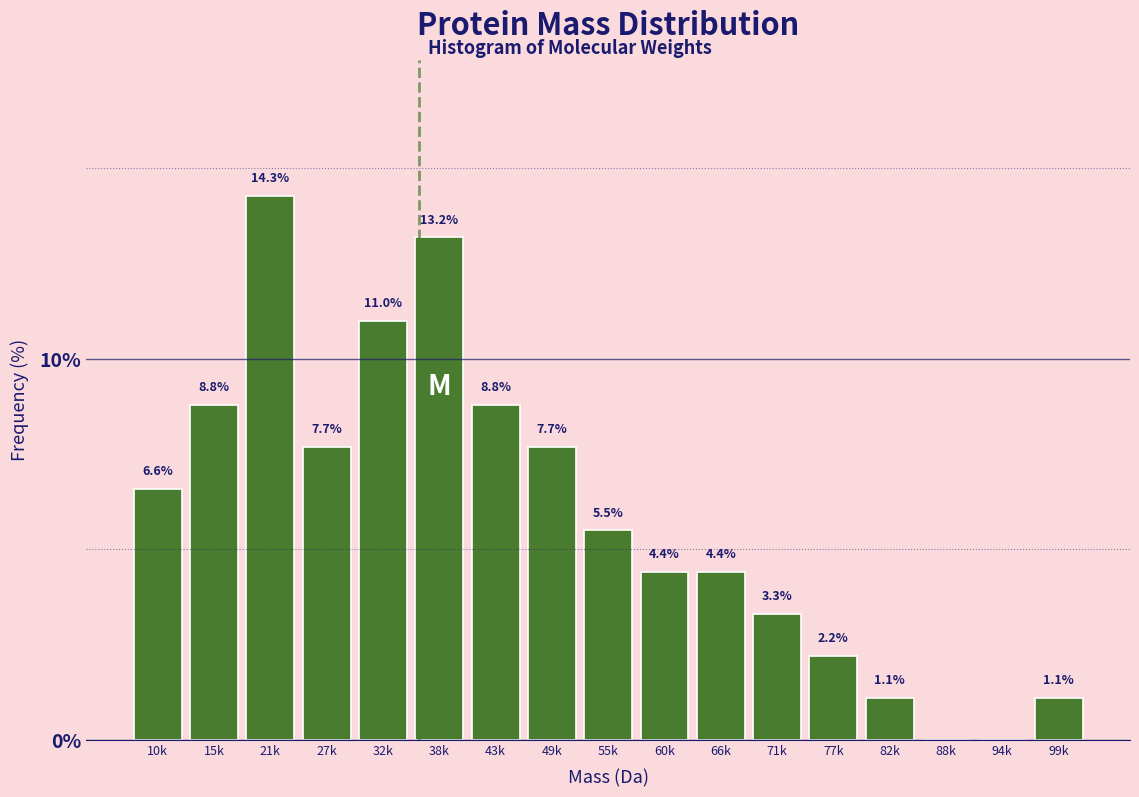

Reading right to left, list all the values displayed in this chart.

99k=1.1	94k=0.0	88k=0.0	82k=1.1	77k=2.2	71k=3.3	66k=4.4	60k=4.4	55k=5.5	49k=7.7	43k=8.8	38k=13.2	32k=11.0	27k=7.7	21k=14.3	15k=8.8	10k=6.6